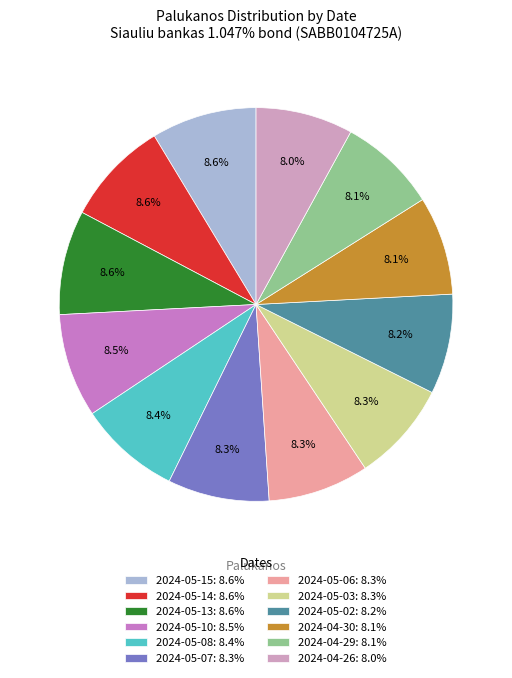

Combined, do 2024-05-06: 8.3% and 2024-05-10: 8.5% account for over 50%?

No